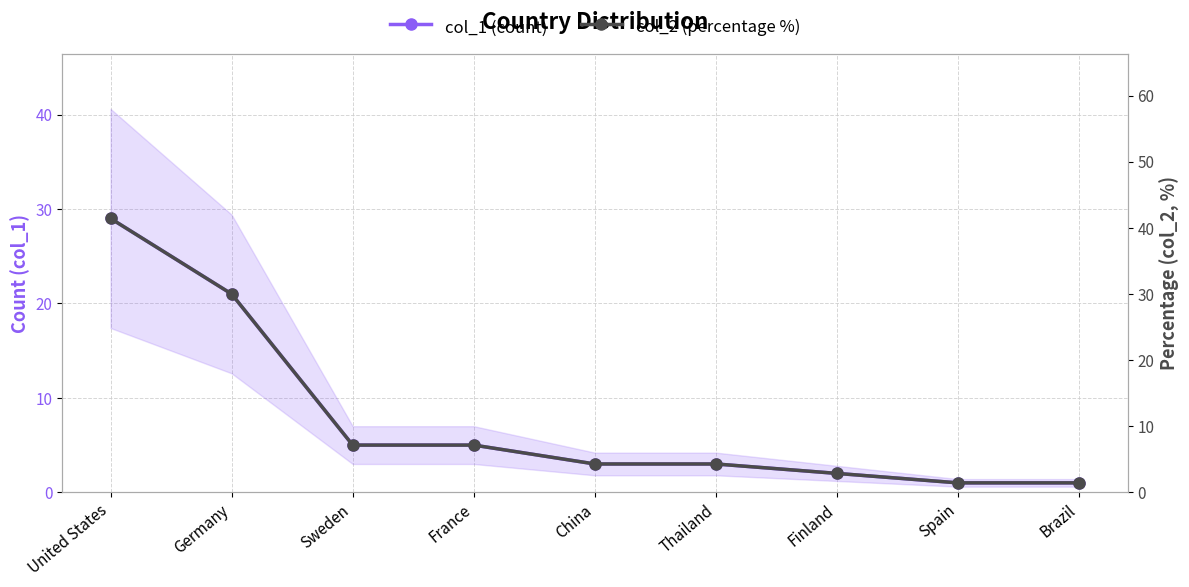

At which category is the sum across all series the highest?

United States